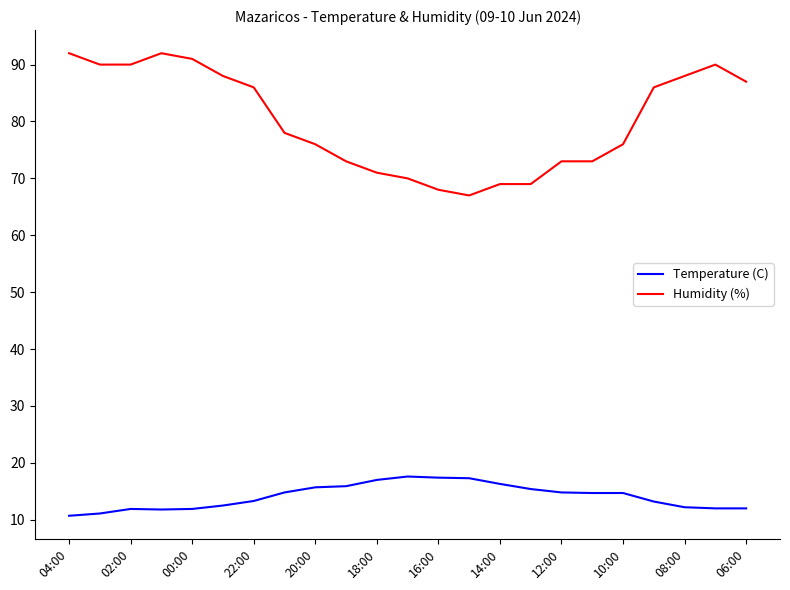

Which series has the largest range (max minus min)?

Humidity (%)